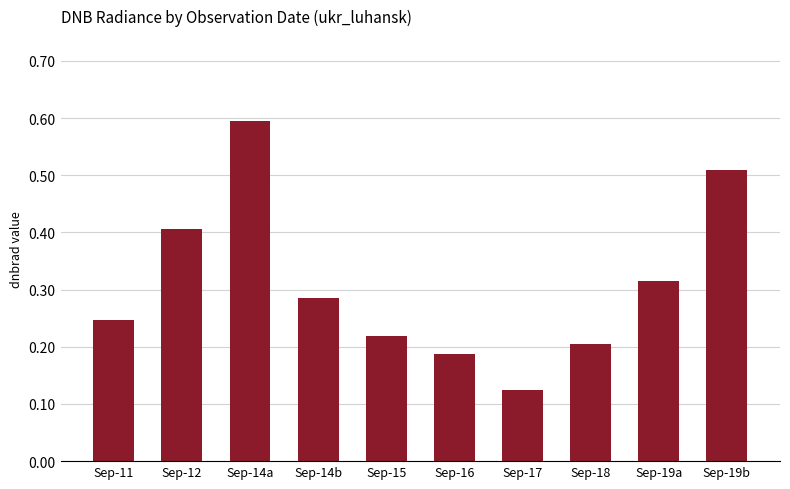

What is the change in value from Sep-15 to Sep-17?

-0.1